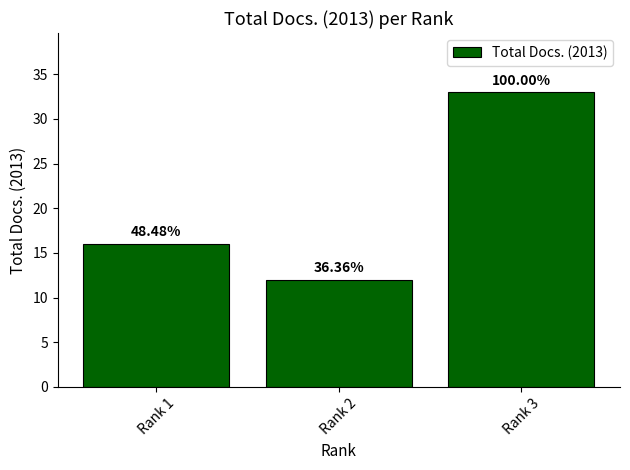

What is the difference between the values at Rank 1 and Rank 2?

4